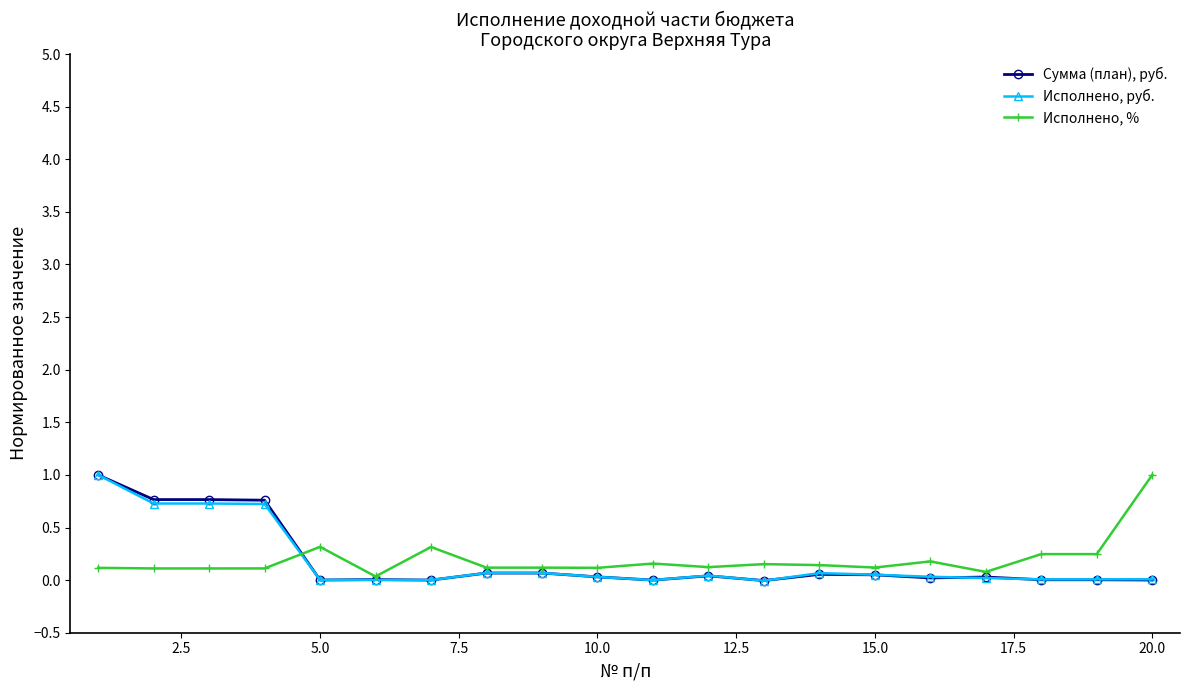

What is the value of the Исполнено, руб. point at the 1st from the left?

1.0